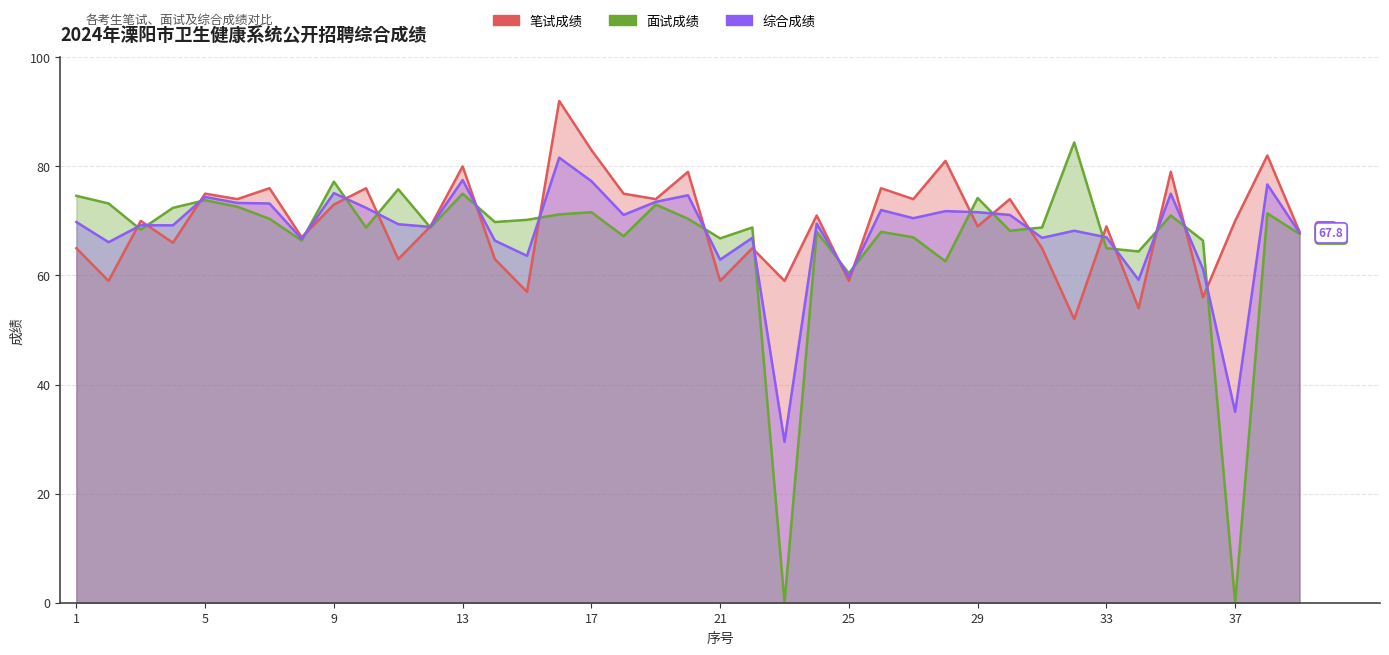

Reading right to left, transcribe all the data shown in this chart.

笔试成绩: 68.0	82.0	70.0	56.0	79.0	54.0	69.0	52.0	65.0	74.0	69.0	81.0	74.0	76.0	59.0	71.0	59.0	65.0	59.0	79.0	74.0	75.0	83.0	92.0	57.0	63.0	80.0	69.0	63.0	76.0	73.0	67.0	76.0	74.0	75.0	66.0	70.0	59.0	65.0
面试成绩: 67.6	71.4	0.0	66.4	71.0	64.4	65.0	84.4	68.8	68.2	74.2	62.6	67.0	68.0	60.4	68.0	0.0	68.8	66.8	70.4	73.0	67.2	71.6	71.2	70.2	69.8	75.0	68.8	75.8	68.8	77.2	66.4	70.4	72.6	73.8	72.4	68.4	73.2	74.6
综合成绩: 67.8	76.7	35.0	61.2	75.0	59.2	67.0	68.2	66.9	71.1	71.6	71.8	70.5	72.0	59.7	69.5	29.5	66.9	62.9	74.7	73.5	71.1	77.3	81.6	63.6	66.4	77.5	68.9	69.4	72.4	75.1	66.7	73.2	73.3	74.4	69.2	69.2	66.1	69.8